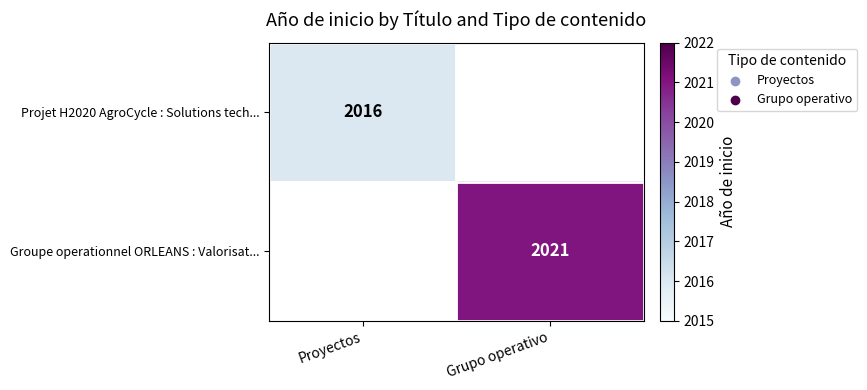

Is the value of Groupe operationnel ORLEANS : Valorisat... at Grupo operativo greater than the value of Projet H2020 AgroCycle : Solutions tech... at Proyectos?

Yes